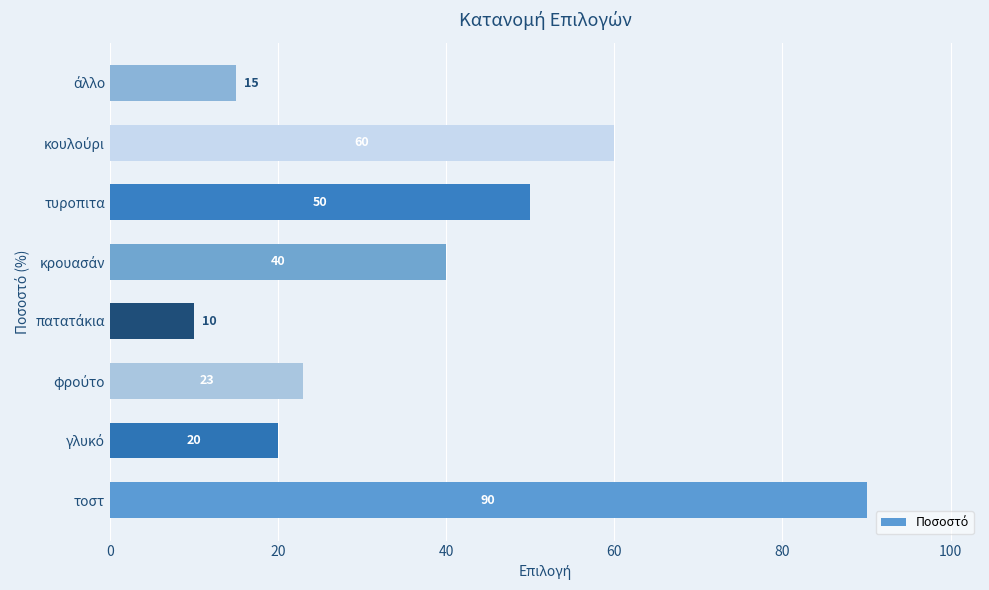

Between τυροπιτα and τοστ, which is larger?

τοστ